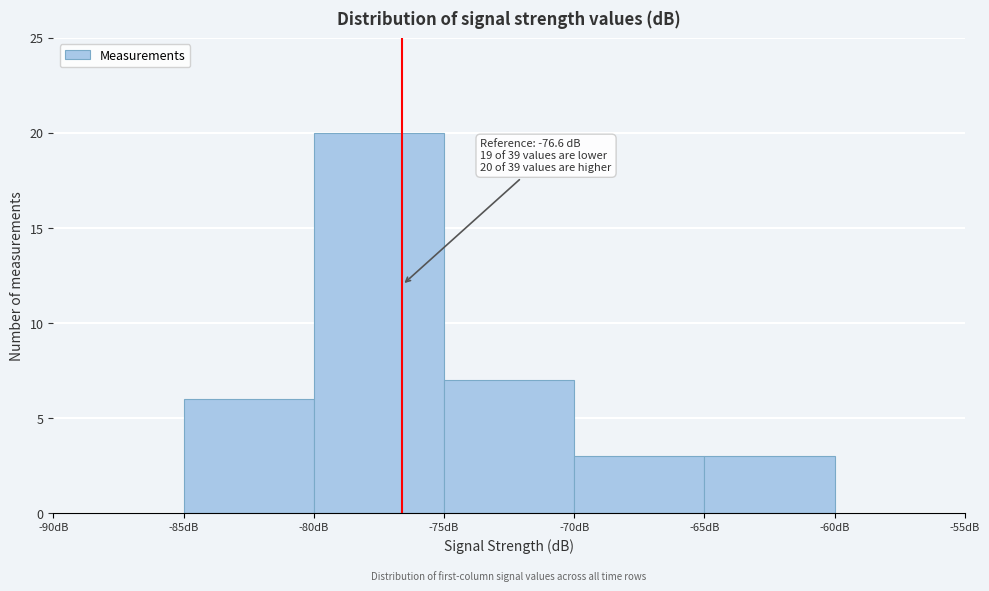

Which range on the x-axis has the tallest bar?

-80 to -75